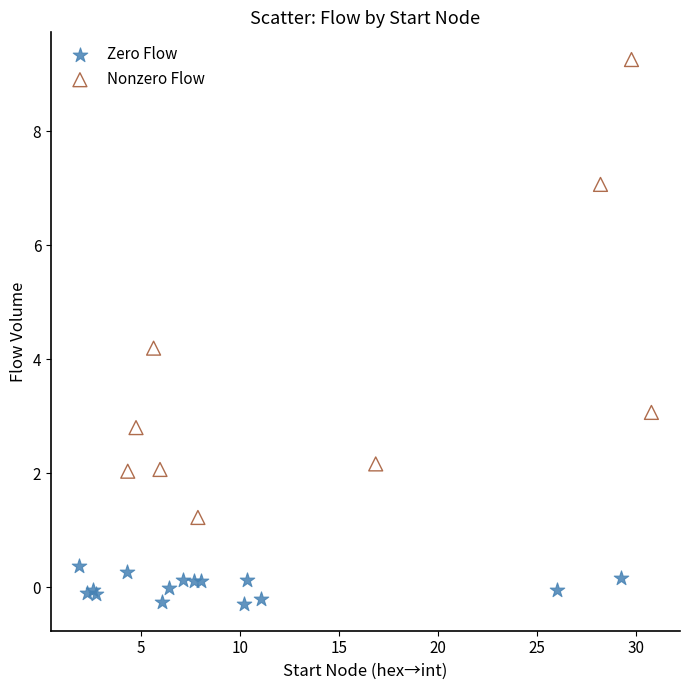

What are all the series names shown in the legend?

Zero Flow, Nonzero Flow